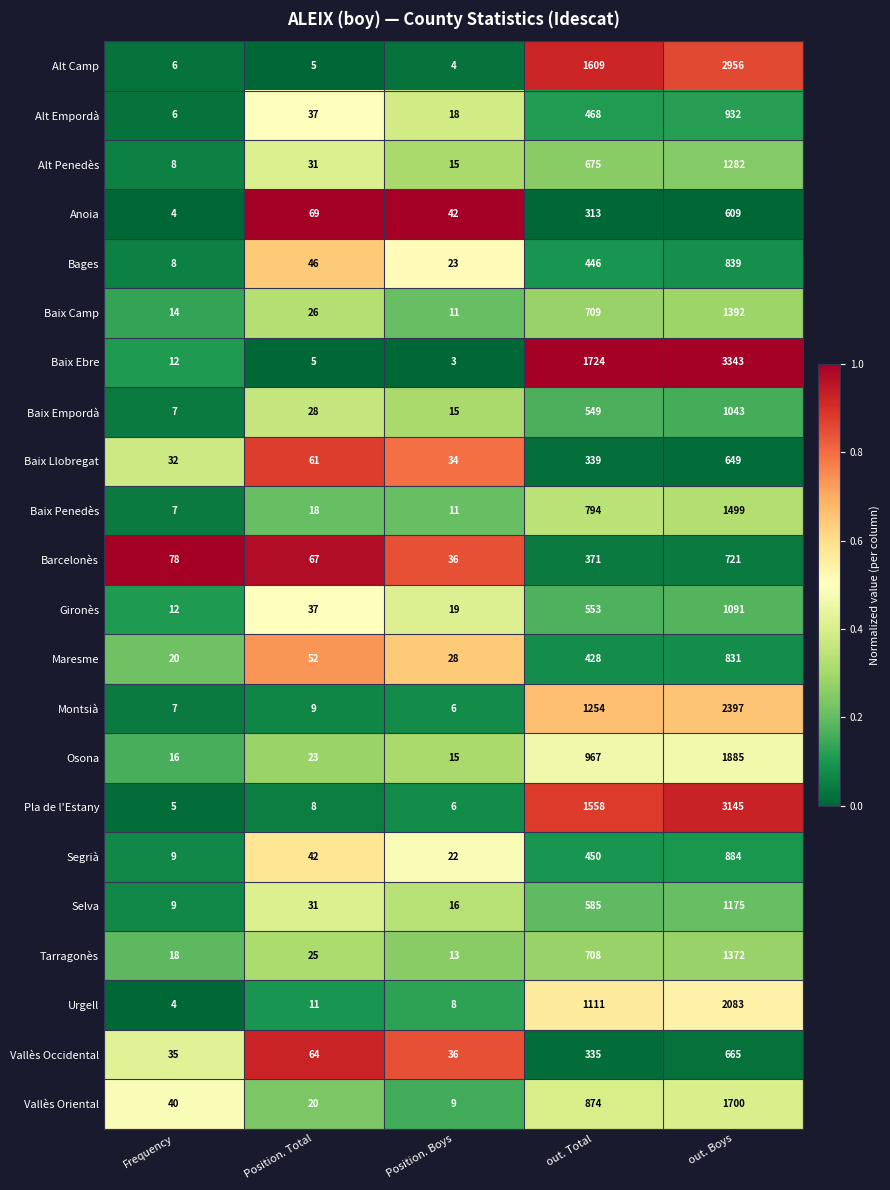

What is the total value across all series at Position. Total?

715